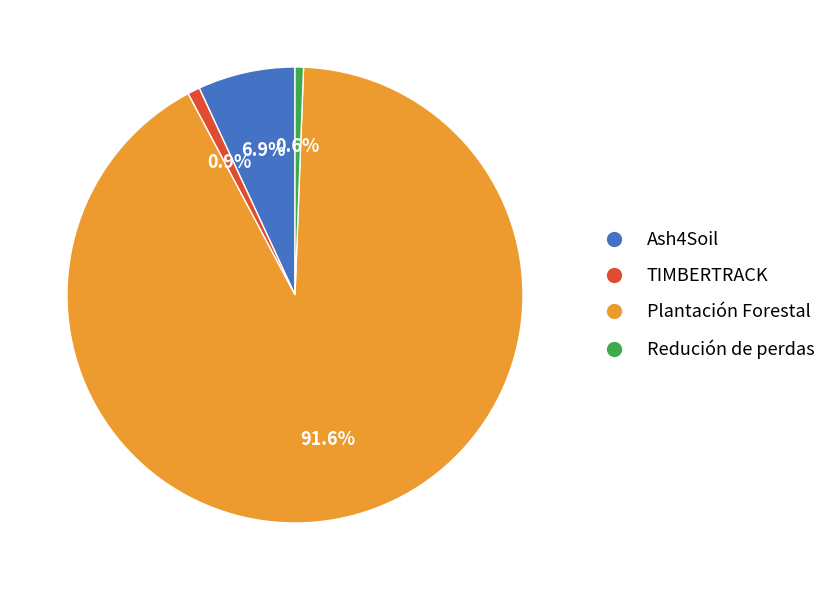

What percentage is the Redución de perdas slice, to the nearest percent?

1%